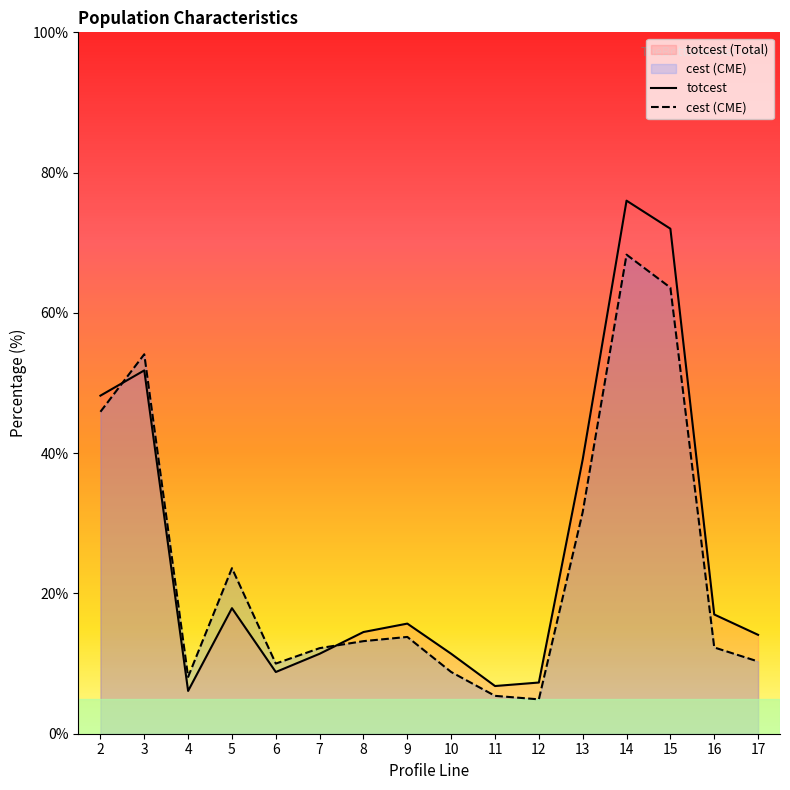

True or false: totcest and cest intersect in this chart.

True